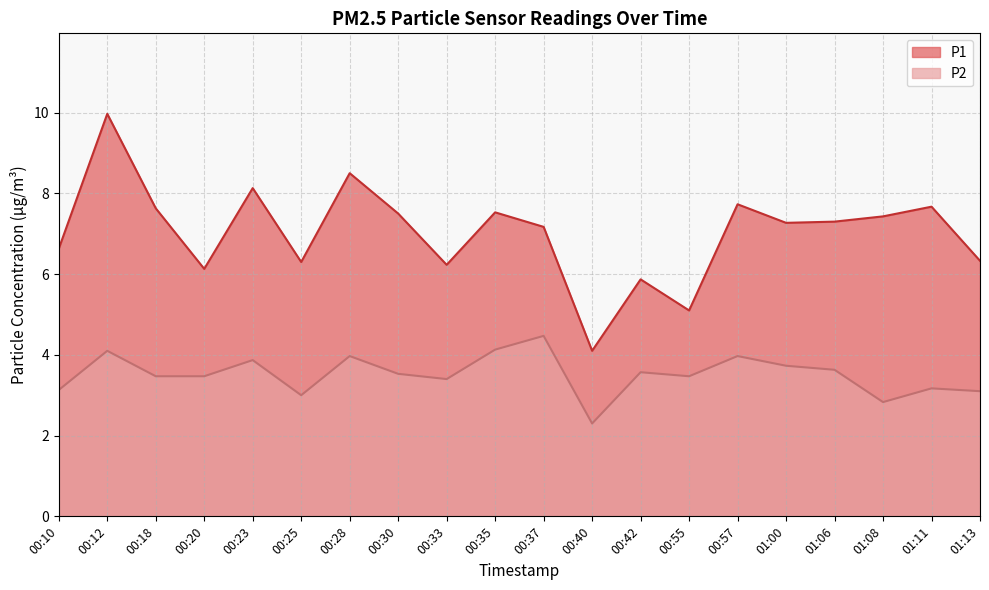

At which category does P1 reach its first local valley?

00:20